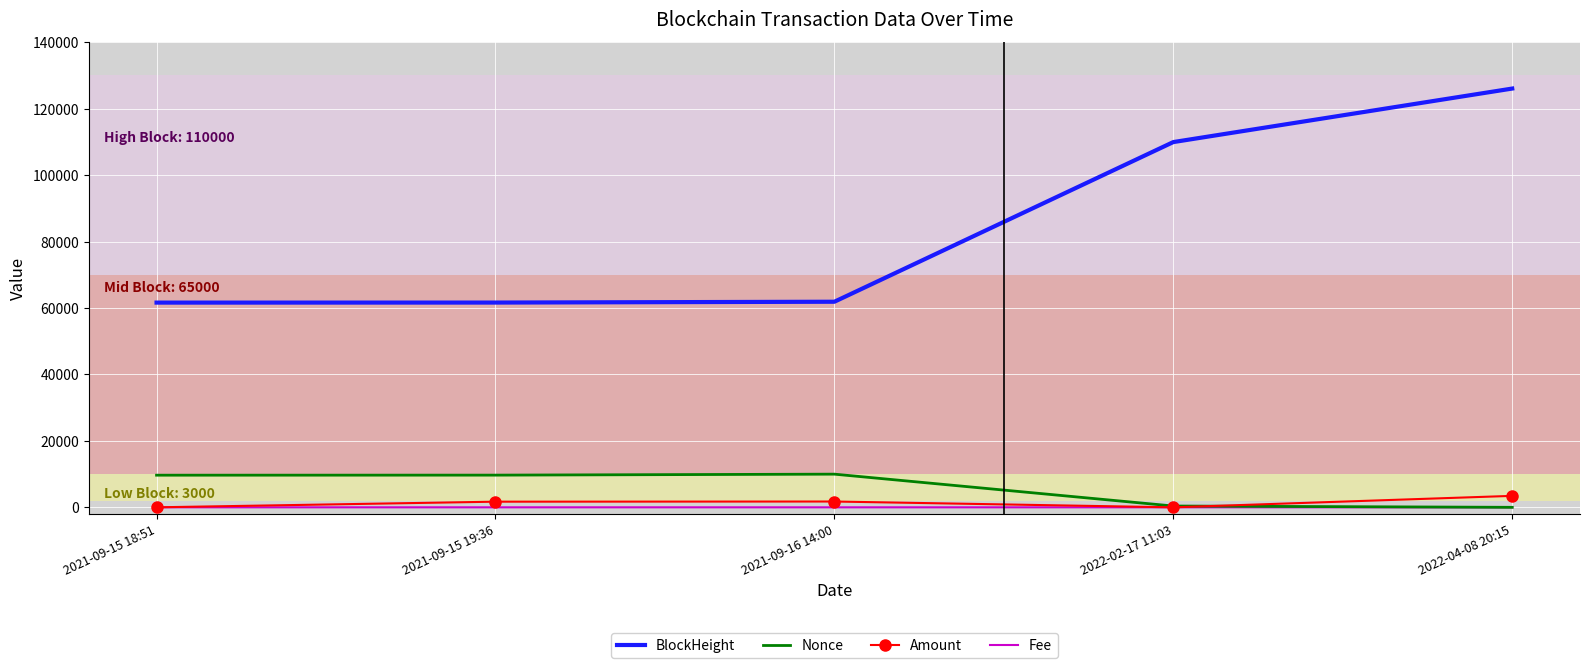

The BlockHeight series shows 61878.0 at 2021-09-16 14:00. True or false?

True